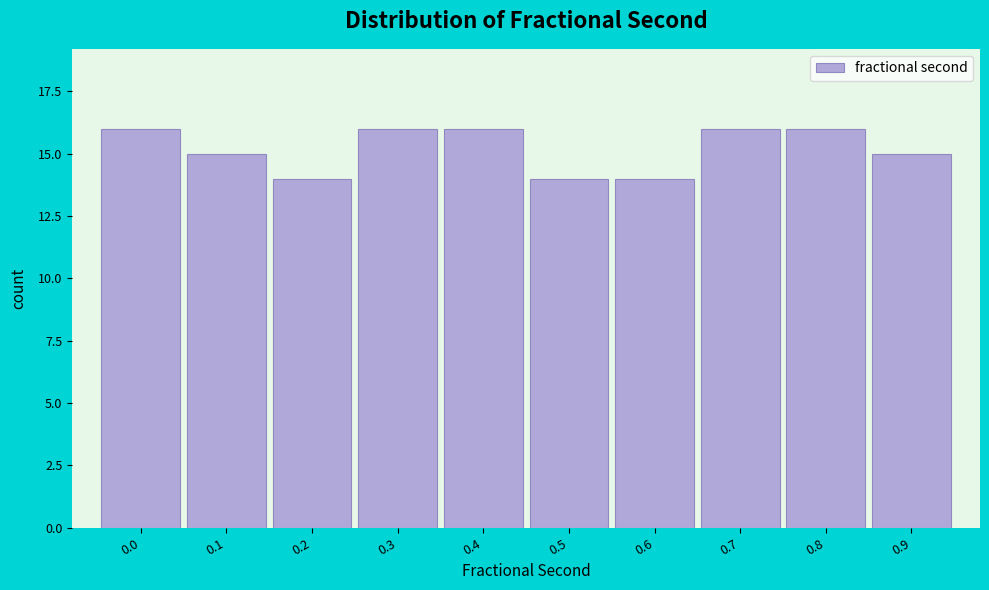

Reading left to right, list all the values displayed in this chart.

16	15	14	16	16	14	14	16	16	15